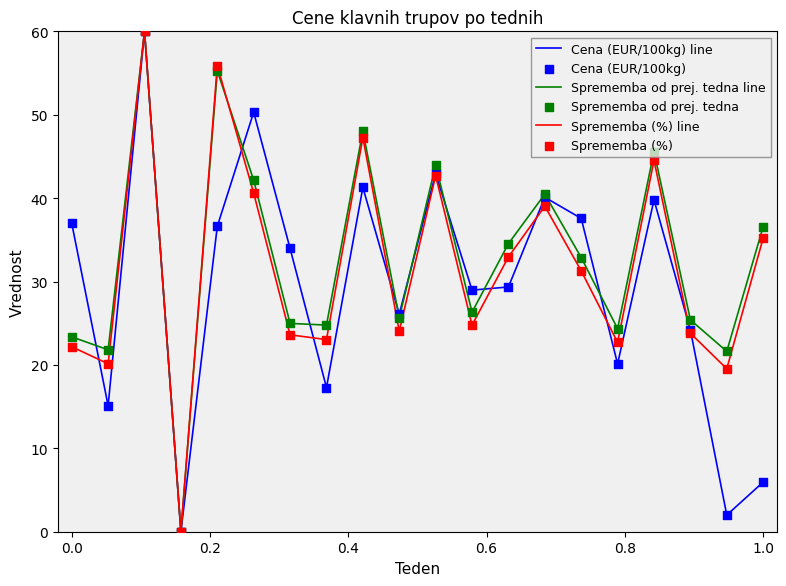

What is the maximum value for Sprememba (%) line?

60.0